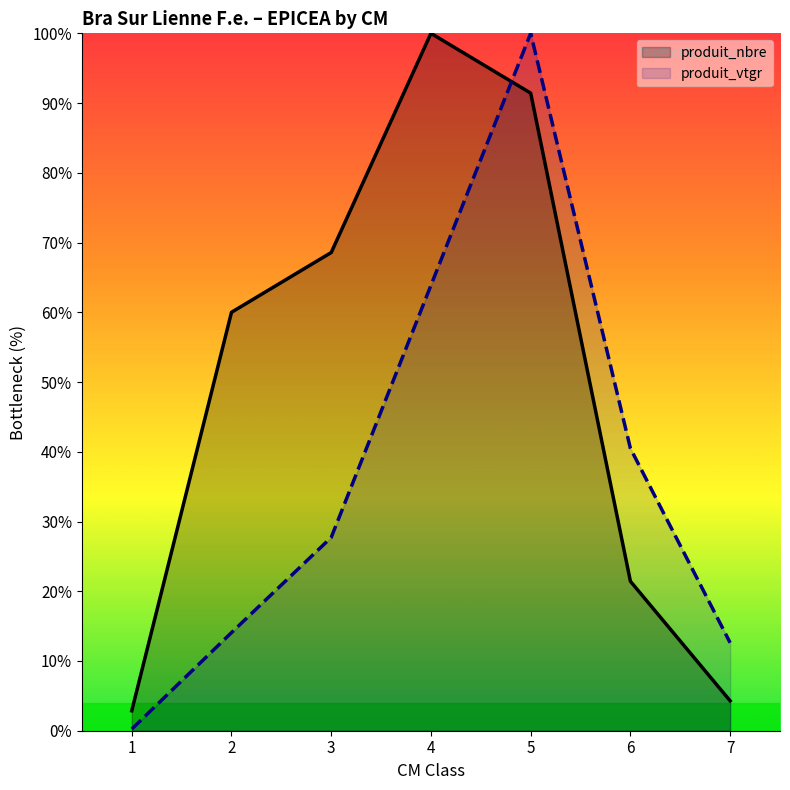

Where do produit_nbre and produit_vtgr first cross each other?

4 and 5